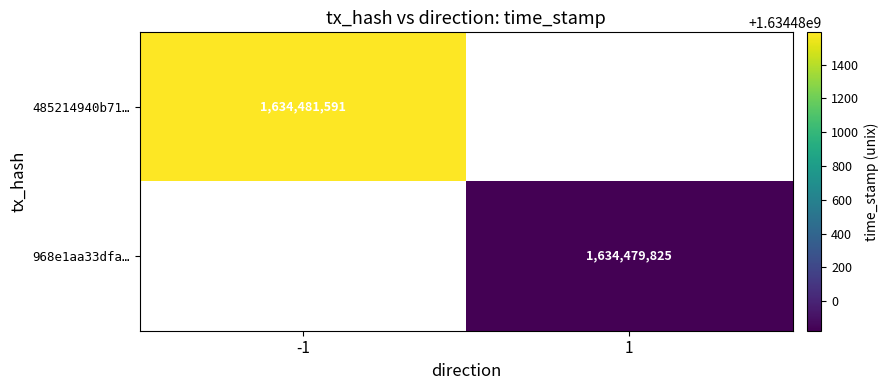

The value of 968e1aa33dfa… at 1 is 400692520. True or false?

False